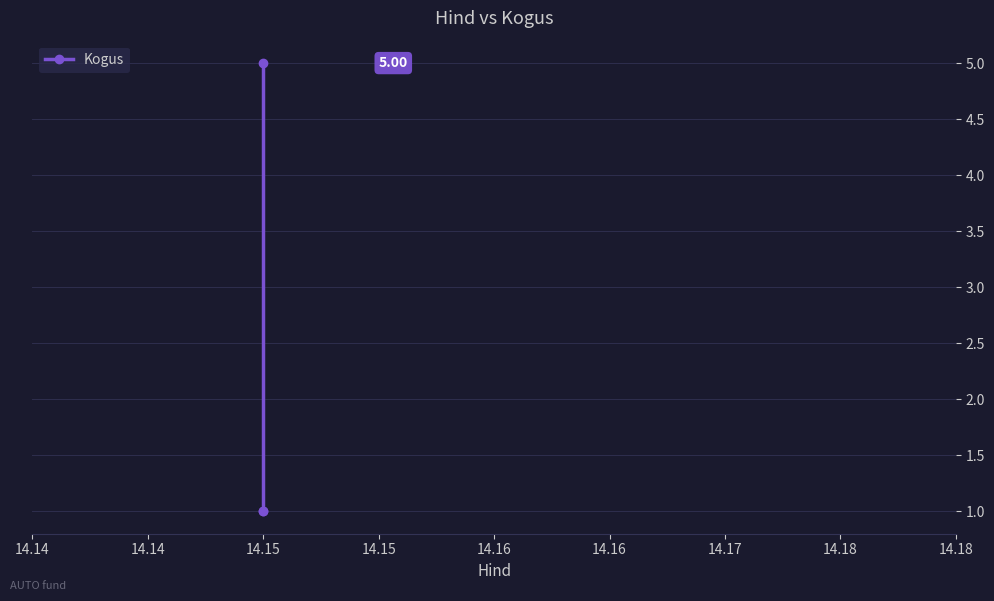

What is the change in value from 14.14 to 14.15?

+4